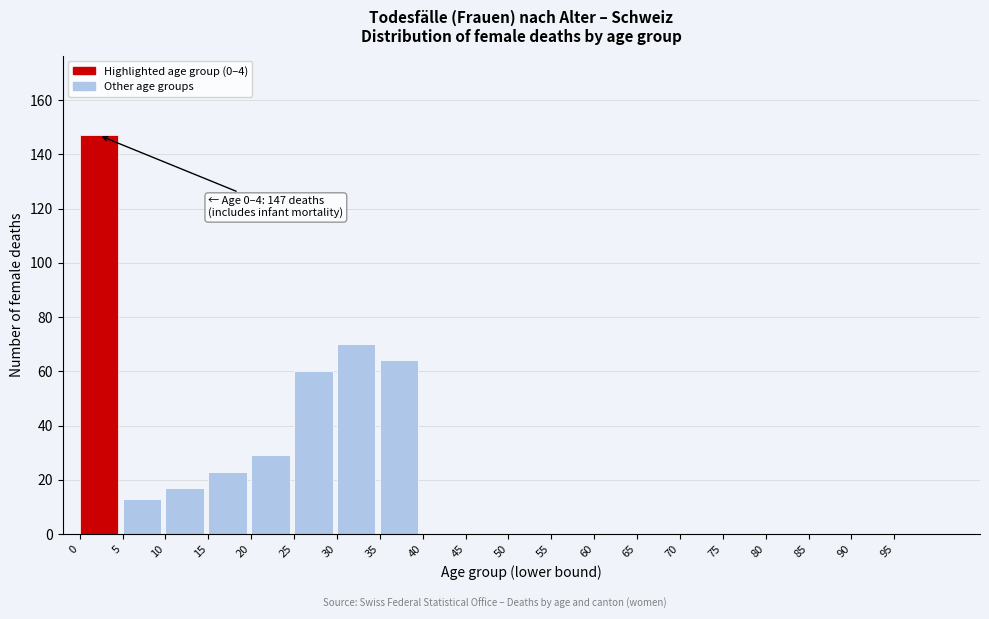

Reading left to right, extract all data points from this chart.

0=147	5=13	10=17	15=23	20=29	25=60	30=70	35=64	40=0	45=0	50=0	55=0	60=0	65=0	70=0	75=0	80=0	85=0	90=0	95=0